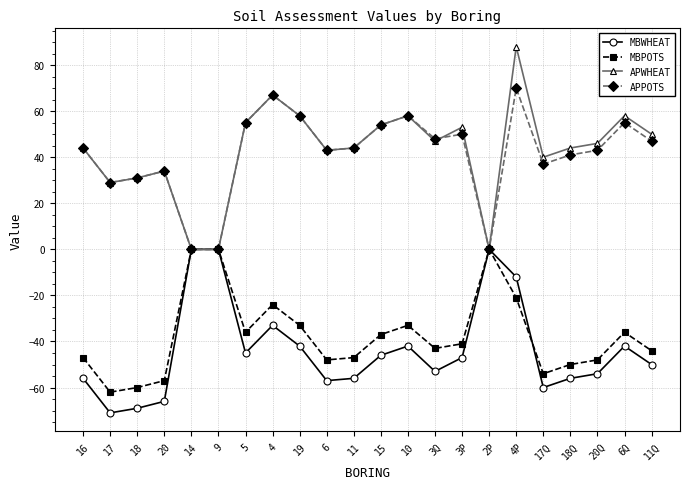

What is the lowest value of the MBPOTS series?

-62